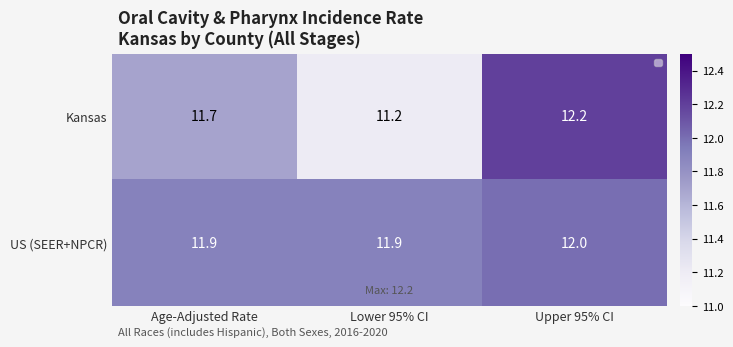

Reading left to right, list all the values displayed in this chart.

Kansas: Age-Adjusted Rate=11.7	Lower 95% CI=11.2	Upper 95% CI=12.2
US (SEER+NPCR): Age-Adjusted Rate=11.9	Lower 95% CI=11.9	Upper 95% CI=12.0